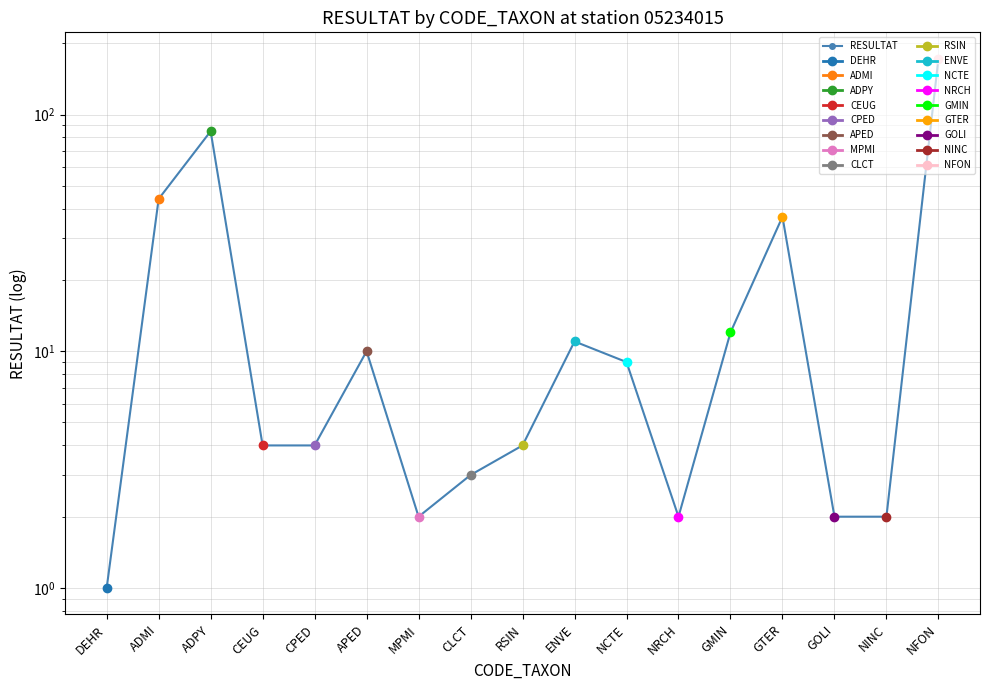

Is it true that the value at ADMI is 64?

False